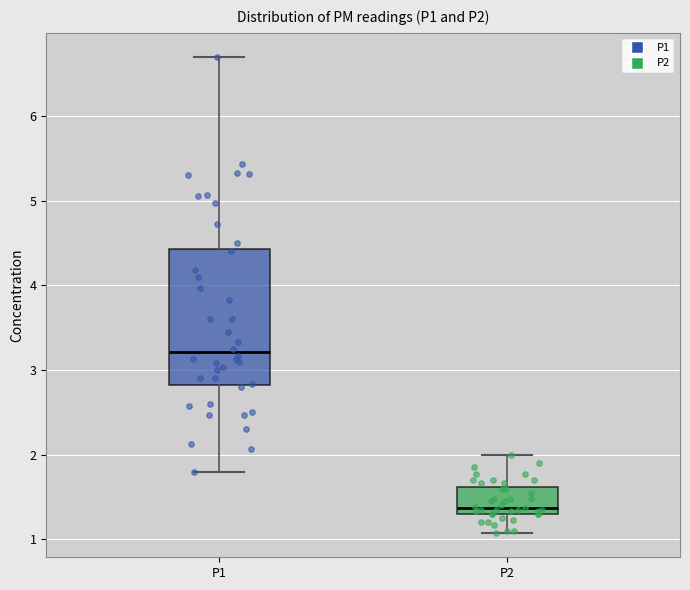

Which box has the lowest median line?

P2